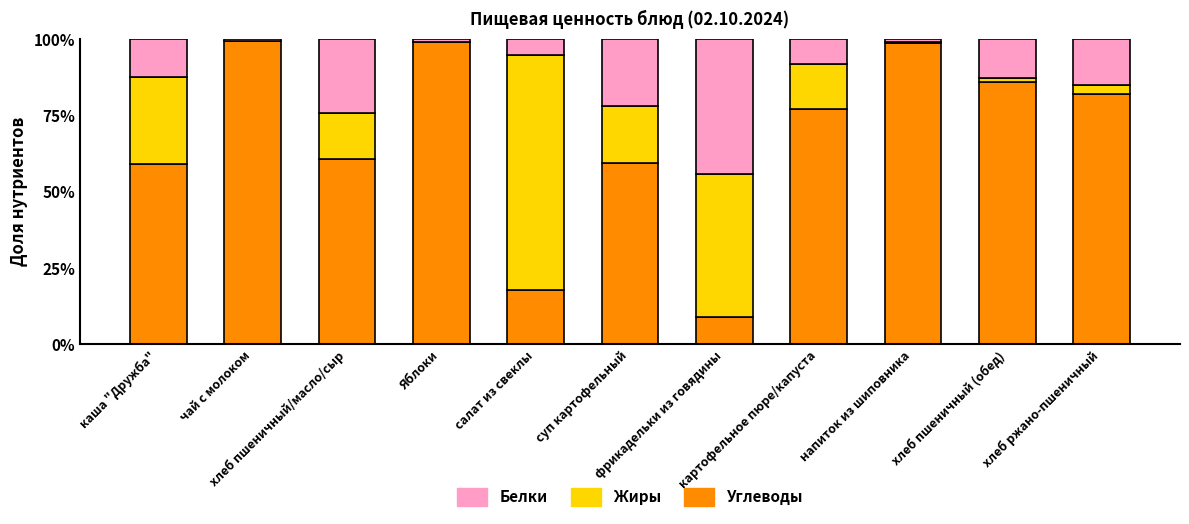

What is the maximum value for Углеводы?

99.3